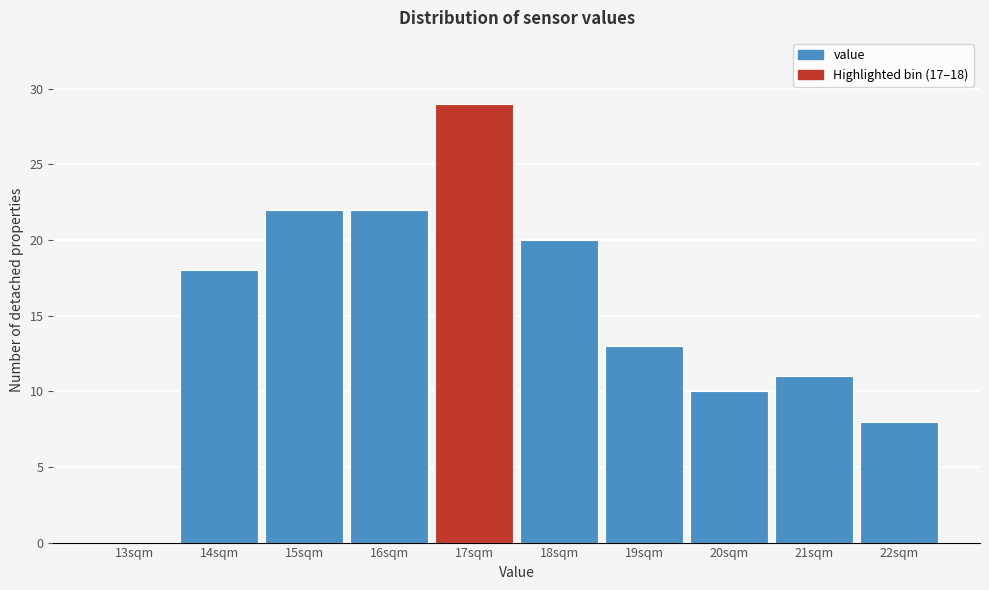

Reading left to right, transcribe all the data shown in this chart.

13sqm=0	14sqm=18	15sqm=22	16sqm=22	17sqm=29	18sqm=20	19sqm=13	20sqm=10	21sqm=11	22sqm=8